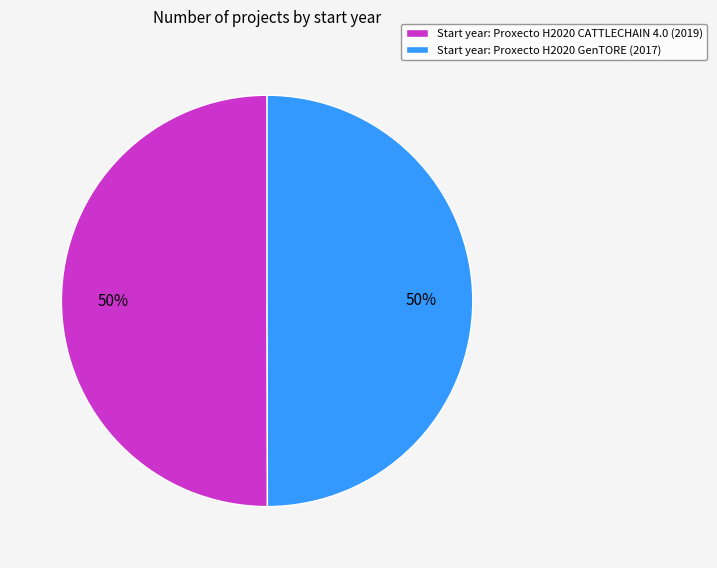

What percentage is the Start year: Proxecto H2020 GenTORE (2017) slice, to the nearest percent?

50%